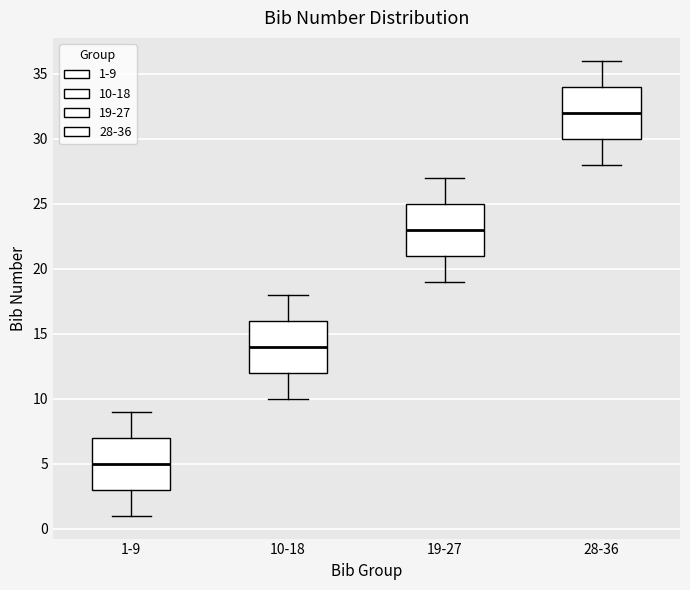

Where does the median line of the box for 1-9 sit on the y-axis? The values are not printed on the chart, so give them approximately, as read against the axis.

5